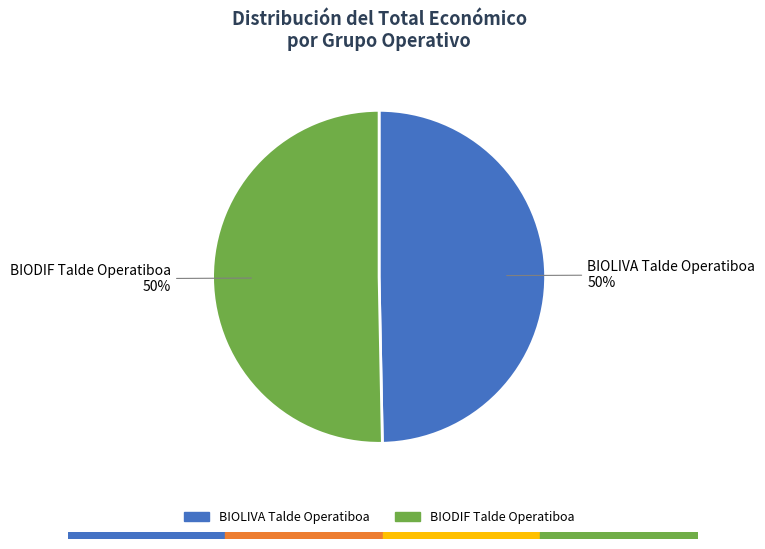

To the nearest percent, what is the average slice percentage?

50%